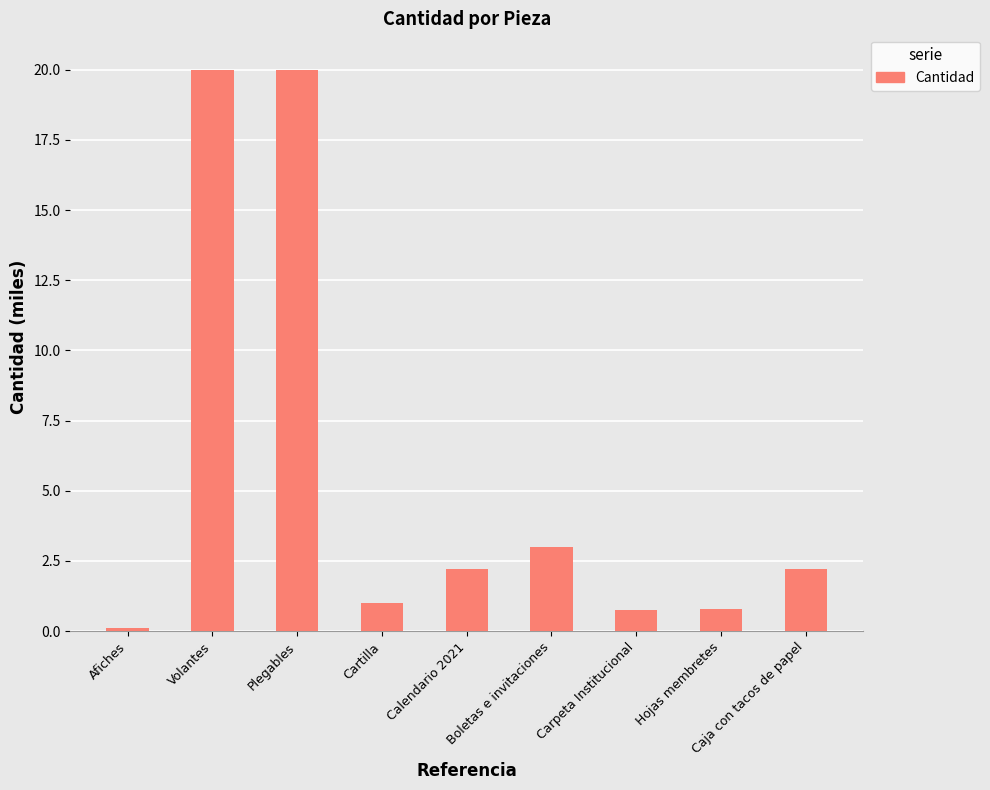

What is the label of the 4th bar from the right?

Boletas e invitaciones